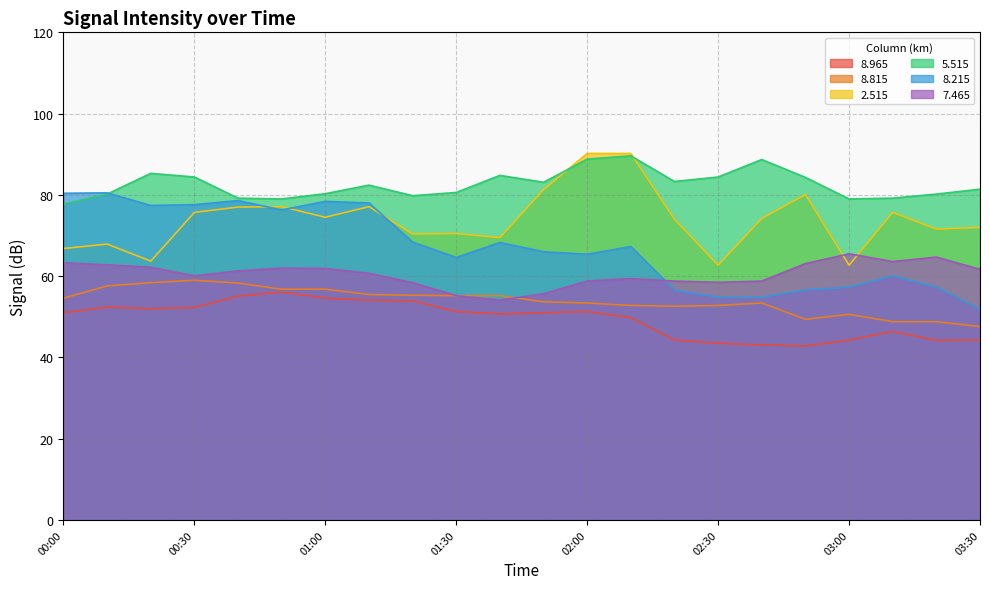

How many data points does each series have?

22